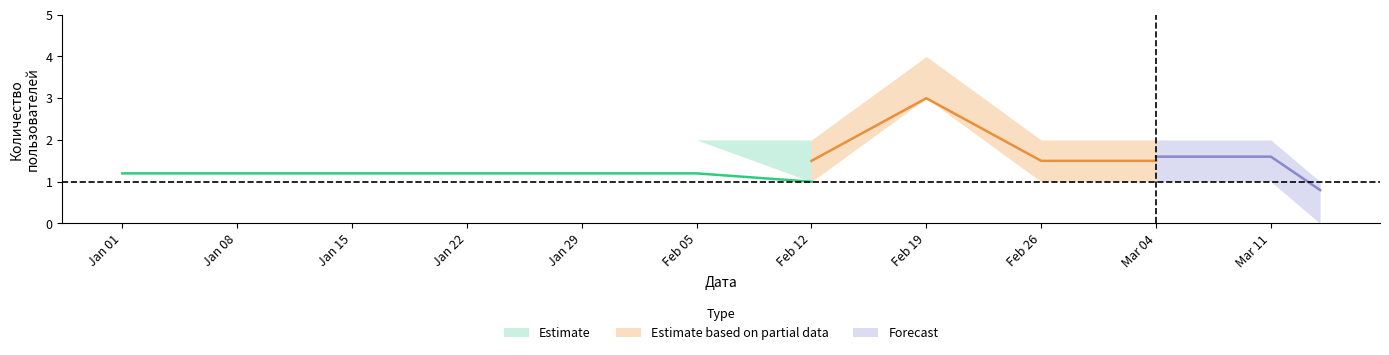

How many interior local peaks does the Новые series have?

1